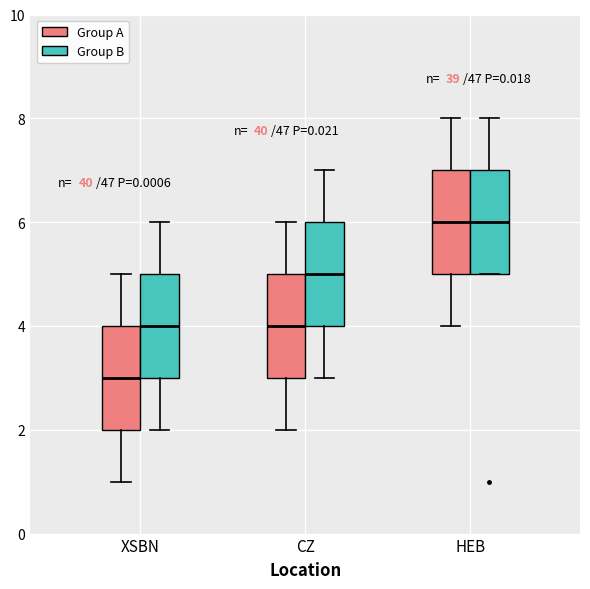

Reading left to right, transcribe this box plot: for each box, give where its median line is, the range the box spans, and where its two whiskers end, as read against the y-axis. The values are not printed on the chart, so give them approximately, as read against the axis.

XSBN (Group A): median 3, box 2 to 4, whiskers 1 to 5
XSBN (Group B): median 4, box 3 to 5, whiskers 2 to 6
CZ (Group A): median 4, box 3 to 5, whiskers 2 to 6
CZ (Group B): median 5, box 4 to 6, whiskers 3 to 7
HEB (Group A): median 6, box 5 to 7, whiskers 4 to 8
HEB (Group B): median 6, box 5 to 7, whiskers 5 to 8